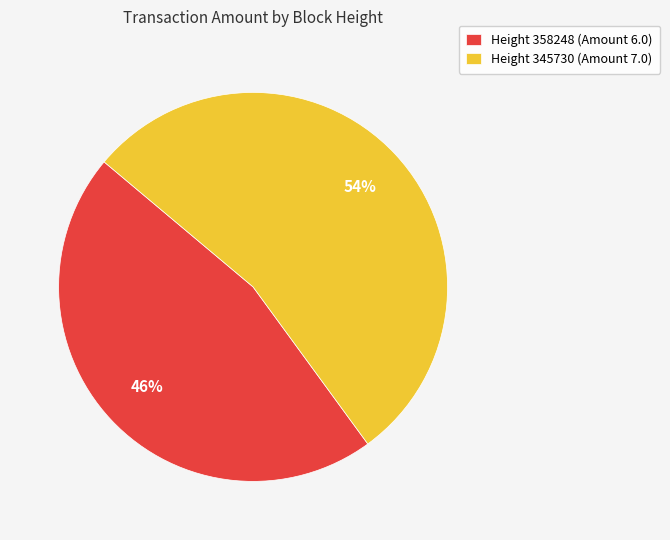

Is the sum of Height 345730 (Amount 7.0) and Height 358248 (Amount 6.0) greater than half?

Yes